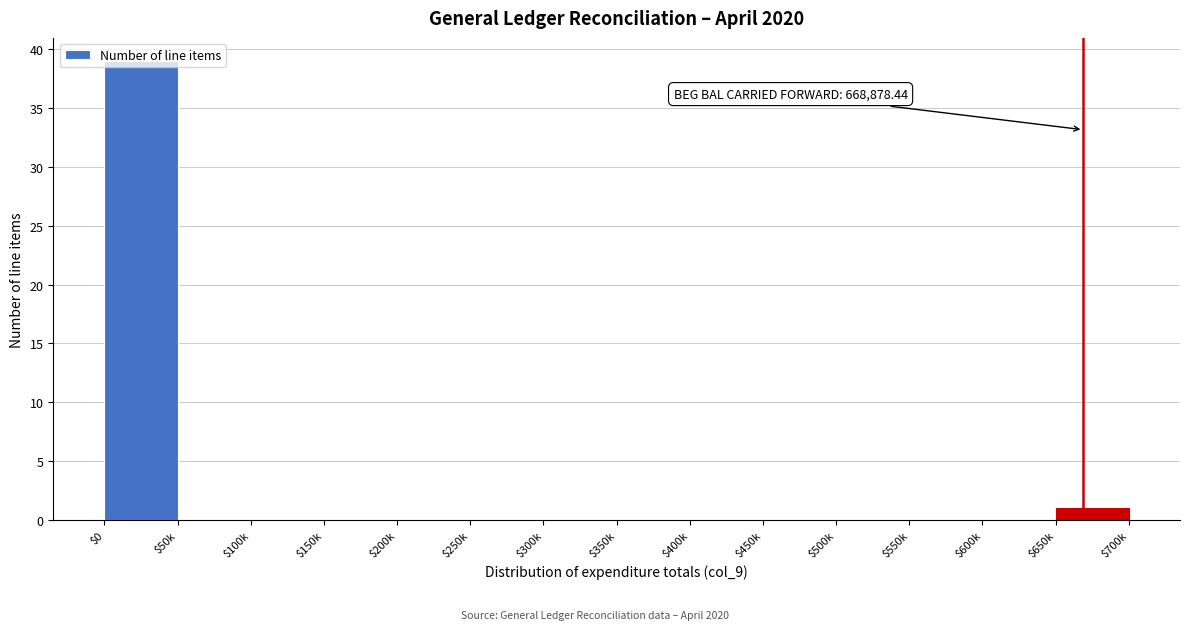

The value at $100k is 22. True or false?

False